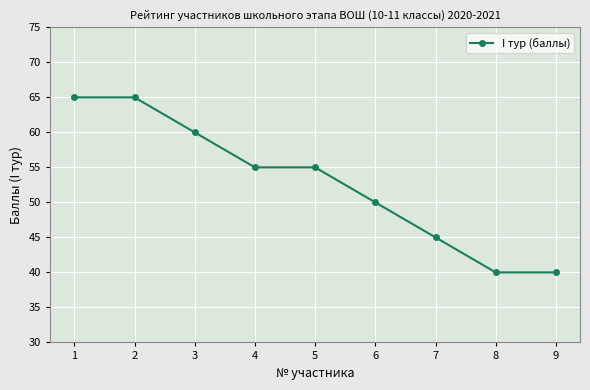

What is the maximum value shown in the chart?

65